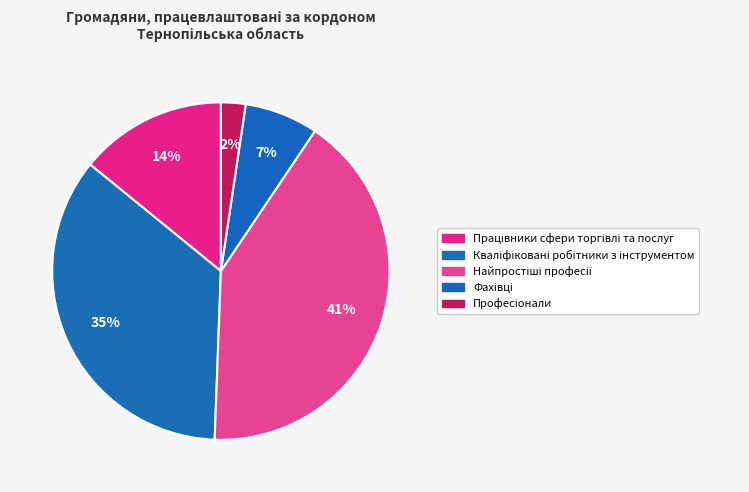

Which category has the smallest portion of the pie?

Професіонали